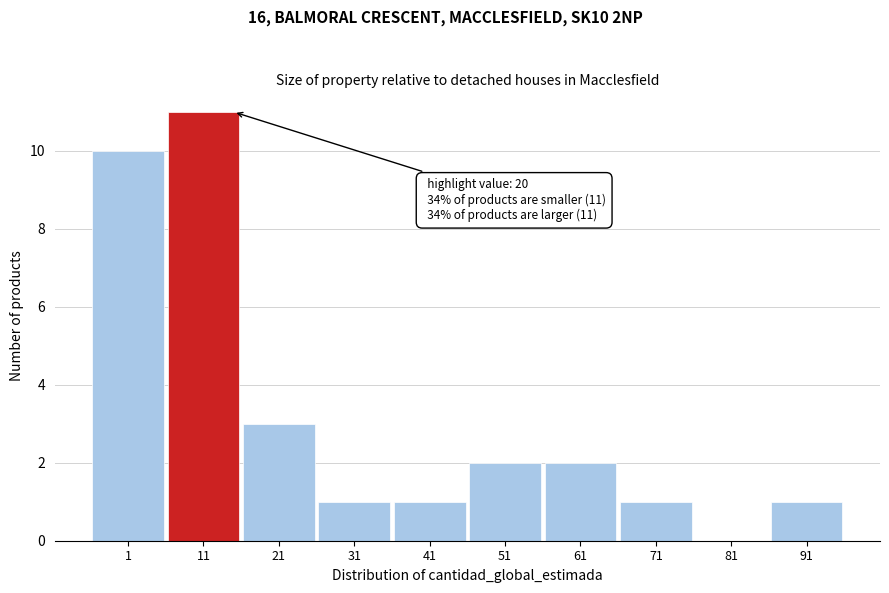

Reading right to left, extract all data points from this chart.

91=1	81=0	71=1	61=2	51=2	41=1	31=1	21=3	11=11	1=10